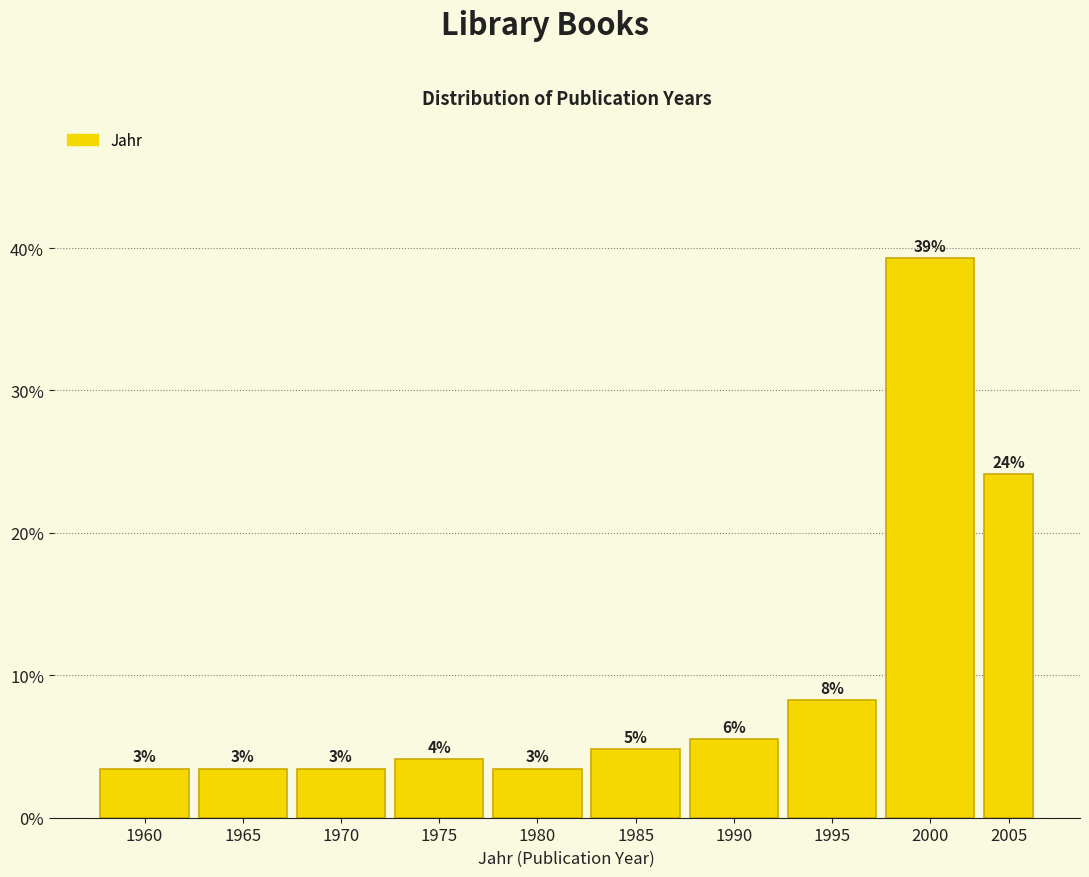

How many bars are there in total?

10